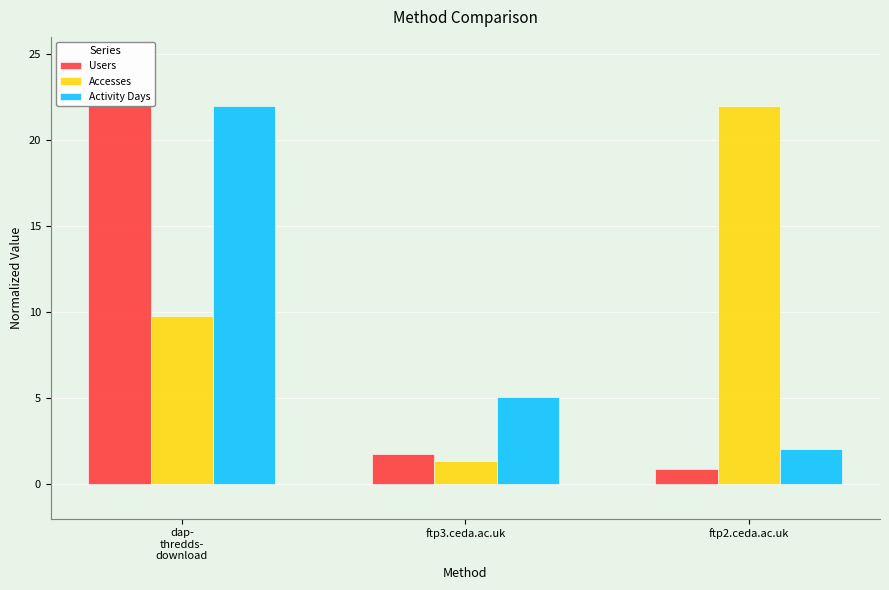

At how many categories does at least one series exceed 3?

3